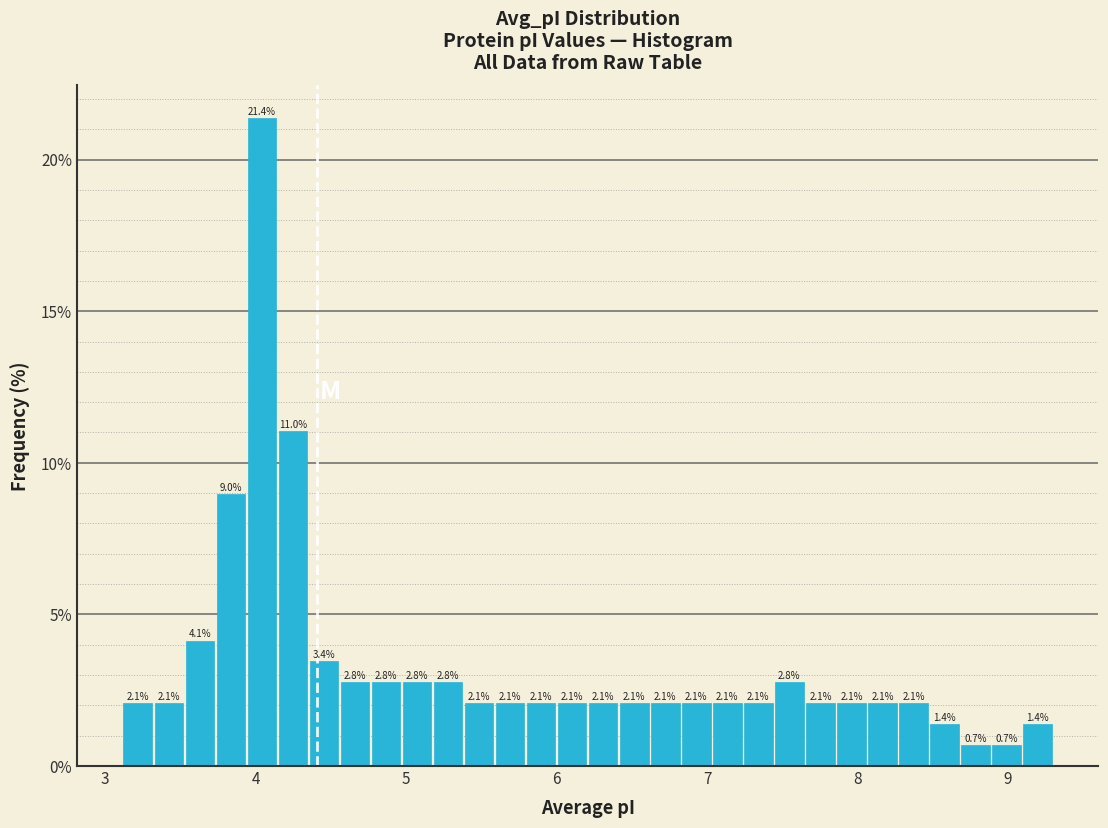

Read against the x-axis, roughly where is the centre of the tallest bar?

4.0